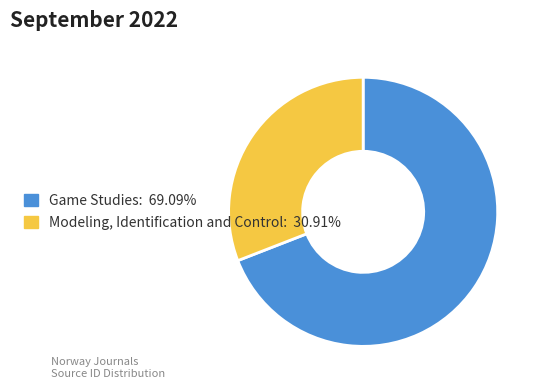

Does any single category account for the majority?

Yes